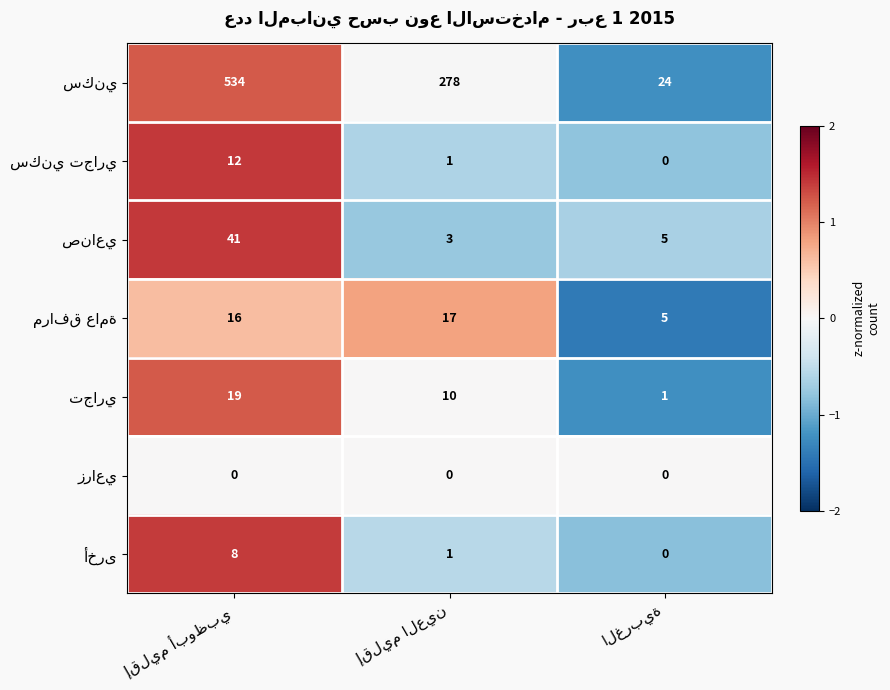

Count the number of categories in the chart.

3